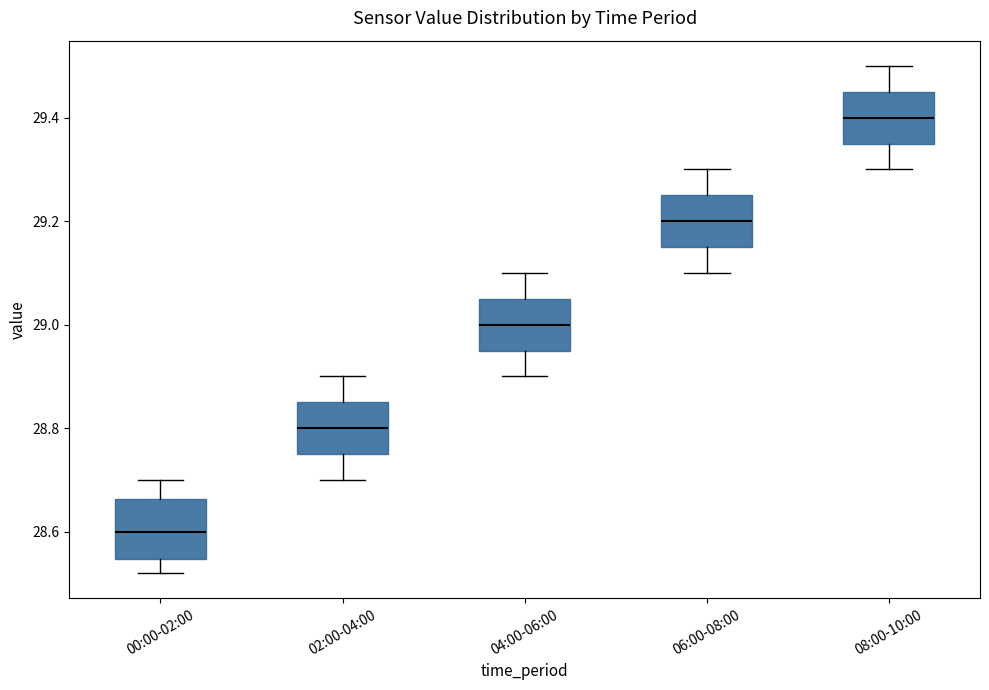

Where does the lower whisker of the box for 02:00-04:00 end on the y-axis? The values are not printed on the chart, so give them approximately, as read against the axis.

28.70